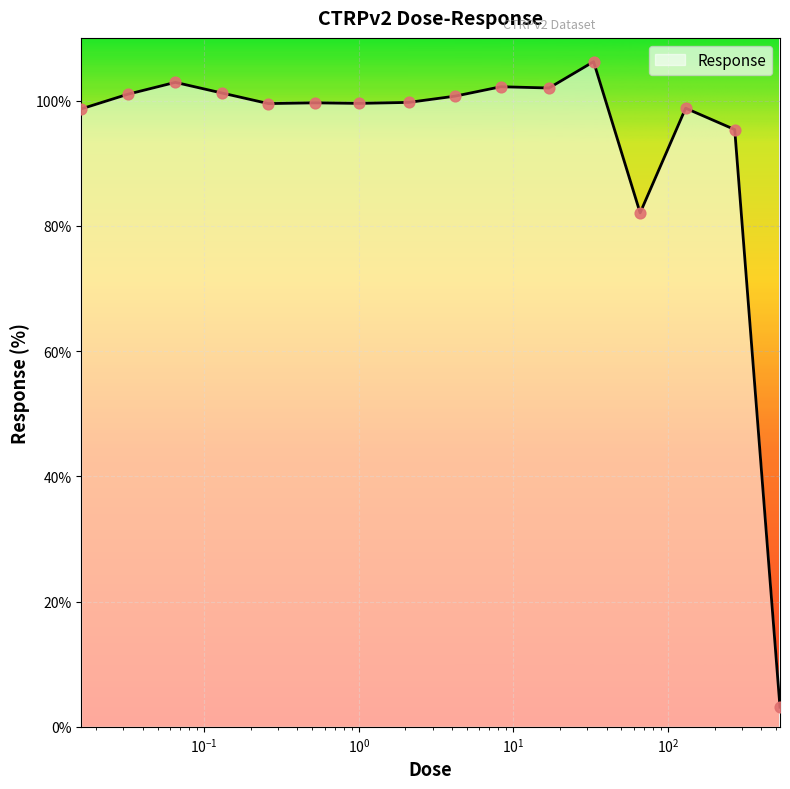

What is the minimum value shown in the chart?

3.1